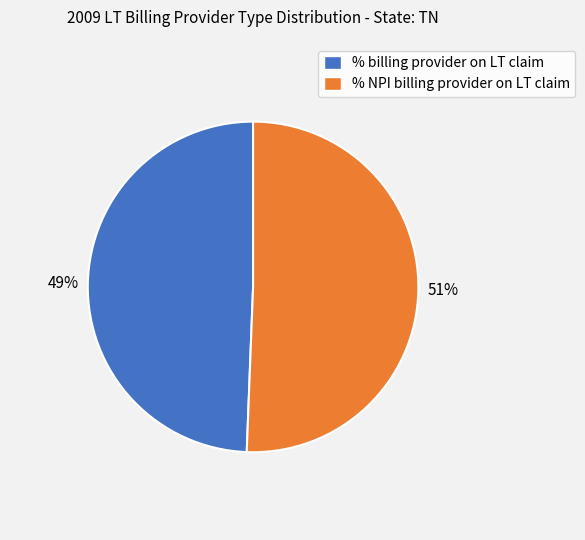

The % NPI billing provider on LT claim slice represents 51% of the pie. True or false?

True